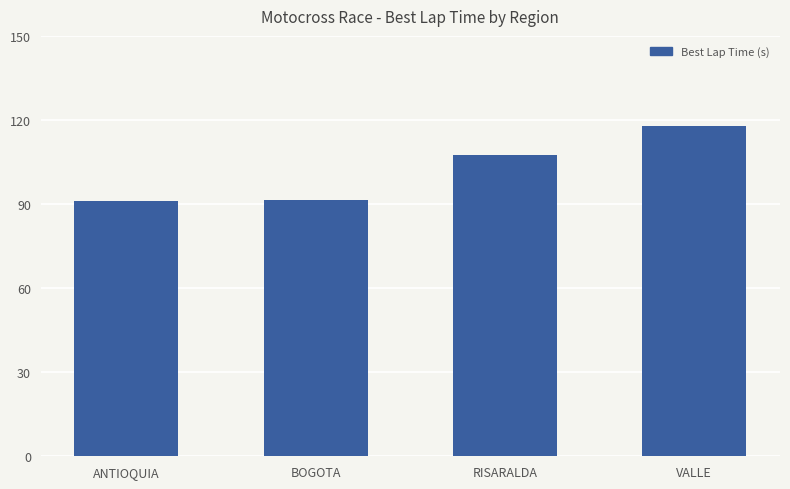

What is the label of the 1st bar from the left?

ANTIOQUIA